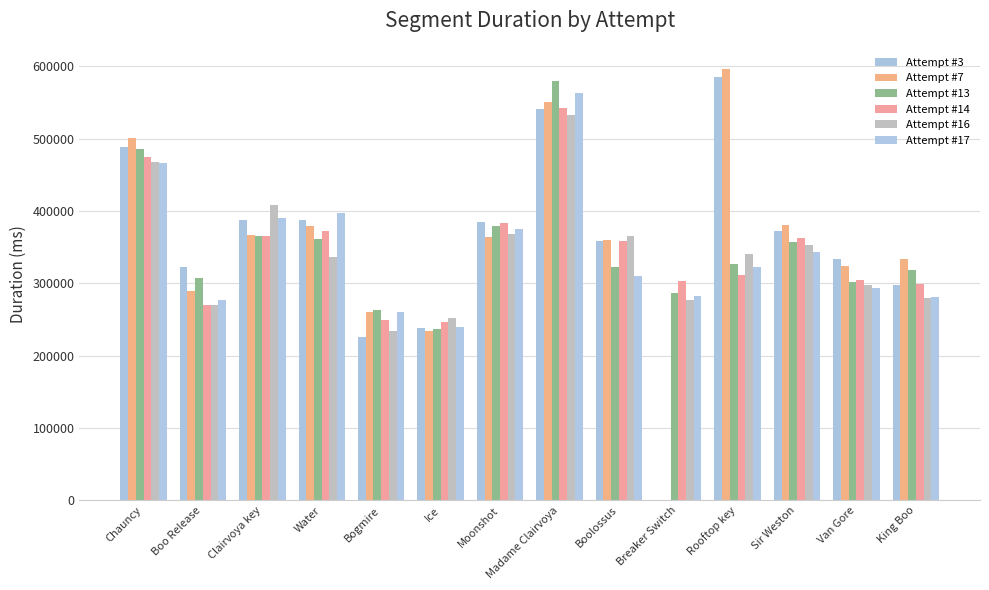

Are the bars grouped side by side (vs. stacked)?

Yes